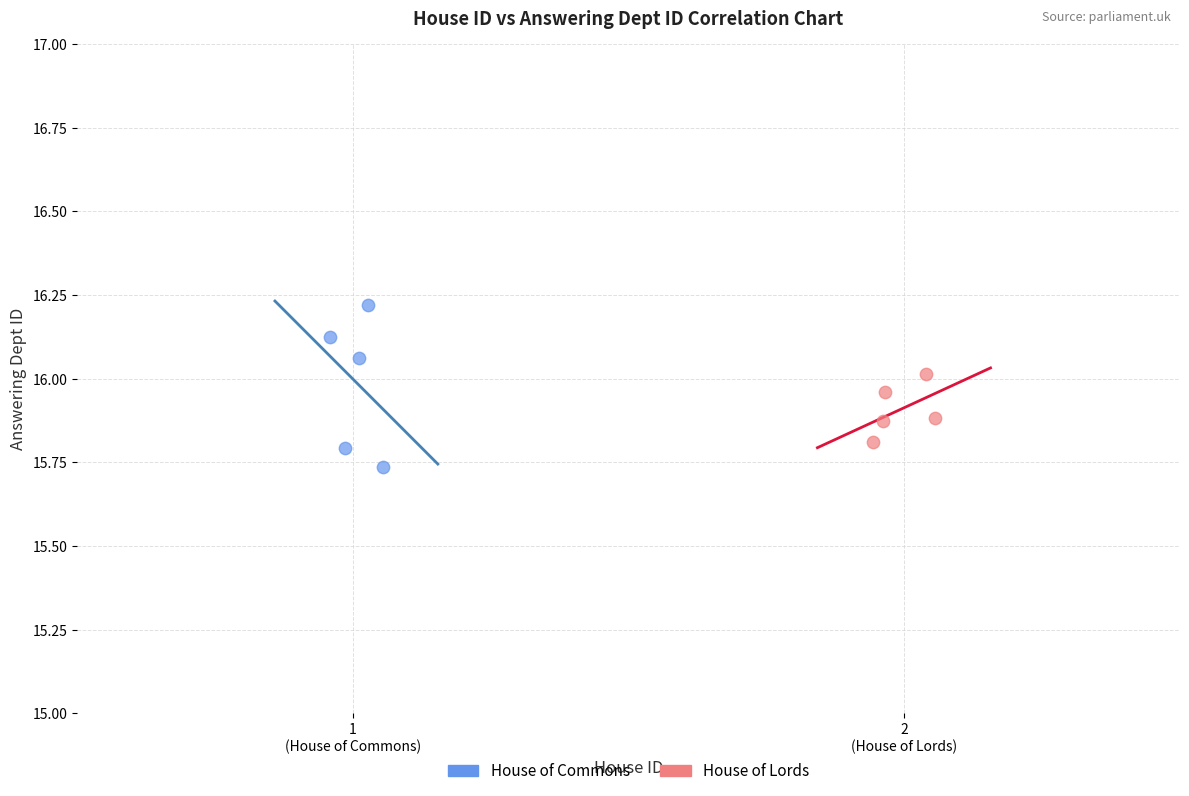

Which series reaches the maximum Y coordinate?

House of Commons